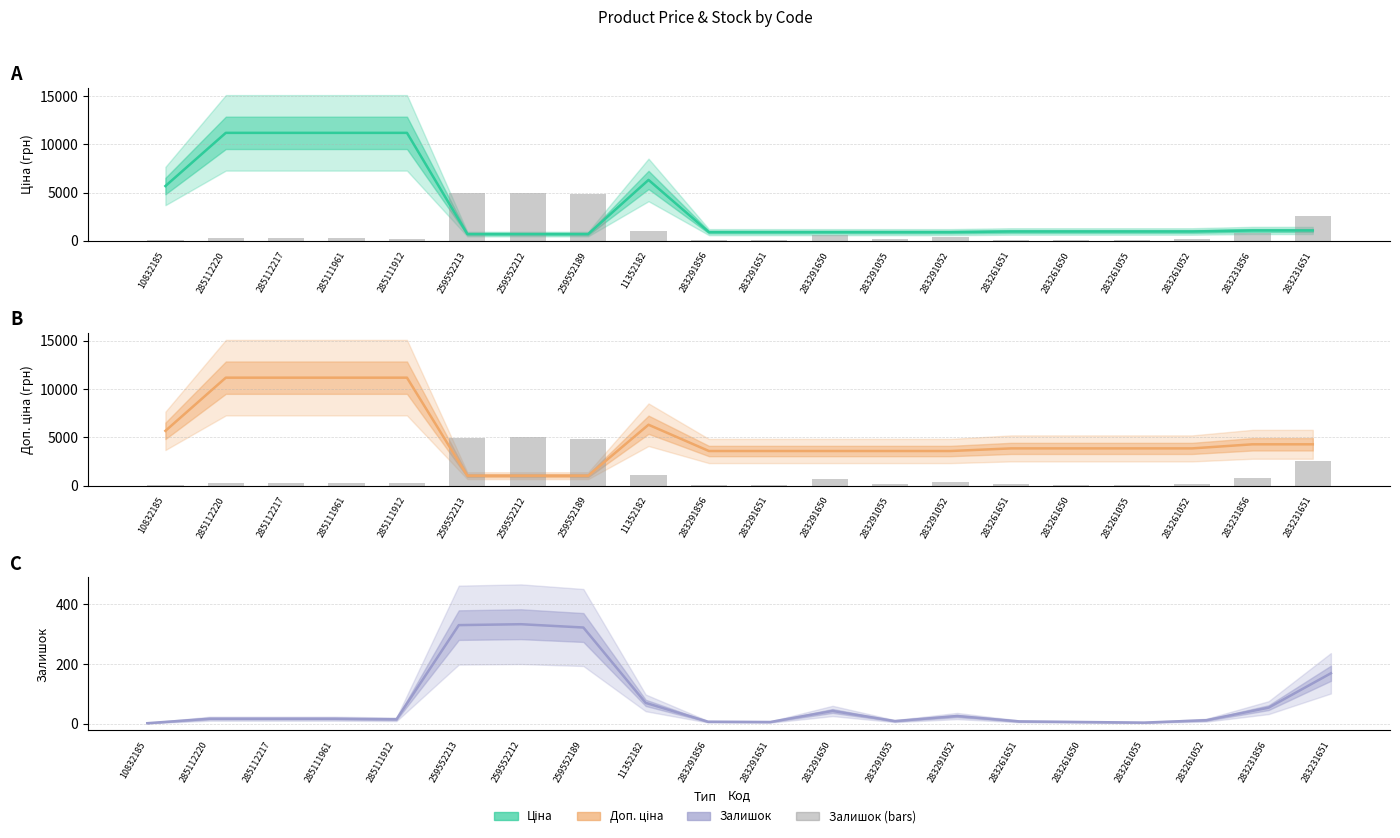

The Залишок series shows 169.0 at 283231651. True or false?

True